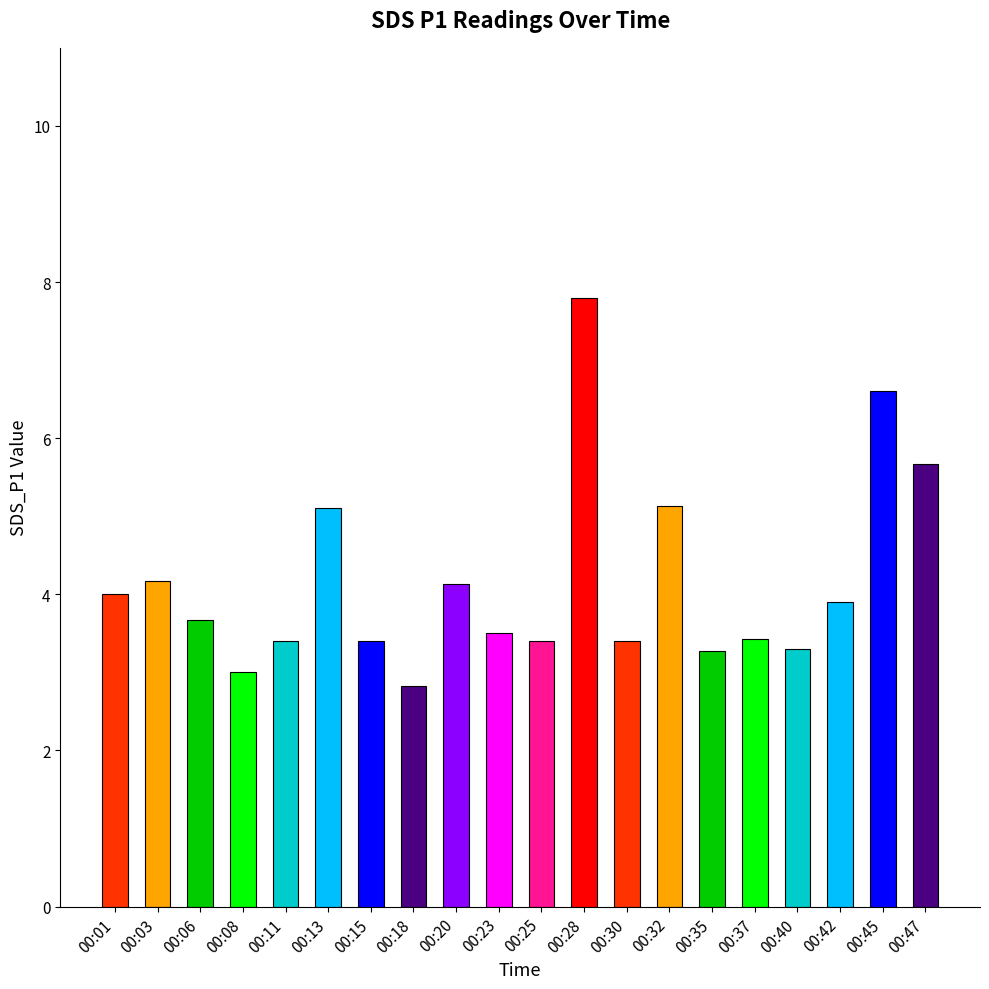

Count the number of data series in this chart.

1